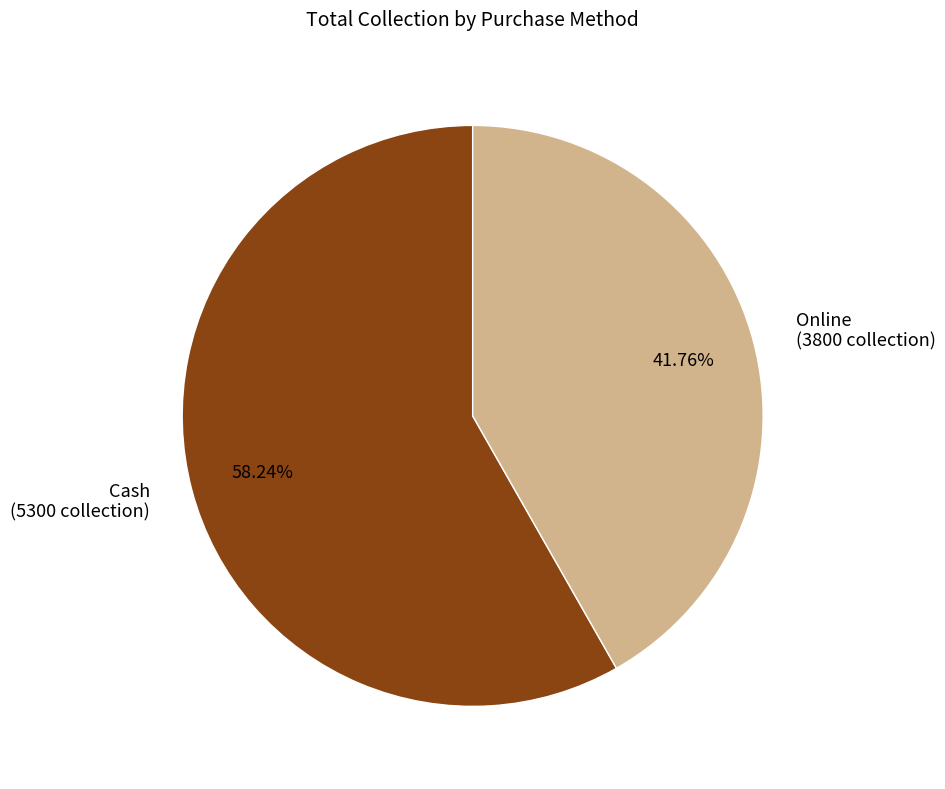

What is the largest slice in the pie chart?

Cash